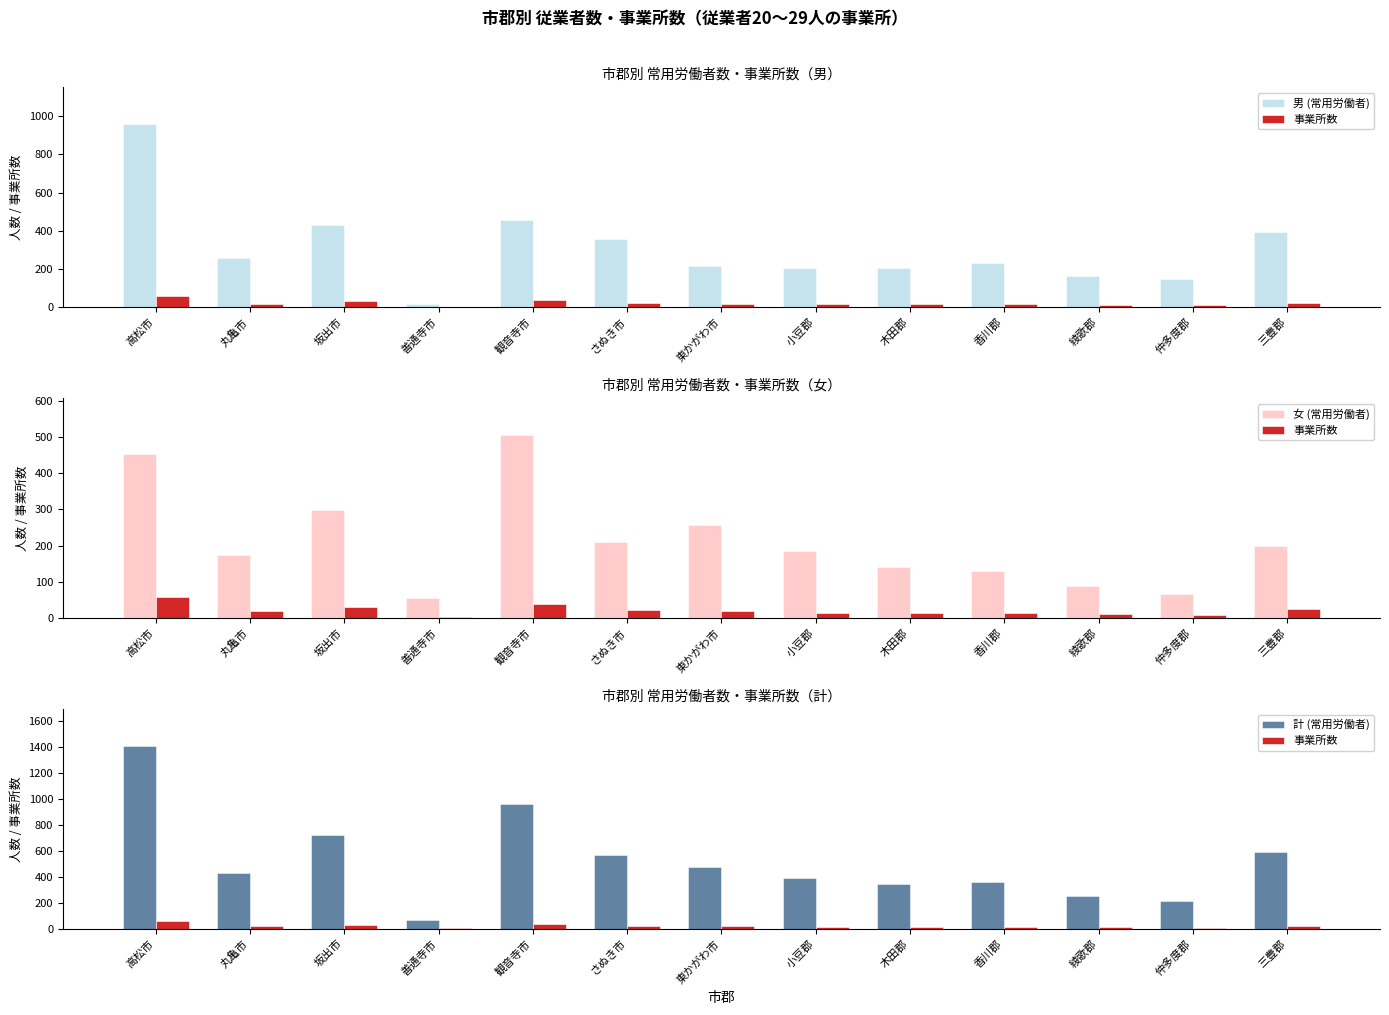

Reading left to right, transcribe all the data shown in this chart.

男 (常用労働者): 959	258	428	16	454	357	217	203	205	233	165	149	392
事業所数: 57	18	30	3	39	23	19	15	15	15	11	9	24
女 (常用労働者): 453	175	297	55	506	210	256	185	140	129	88	67	198
計 (常用労働者): 1412	433	725	71	960	567	473	388	345	362	253	216	590